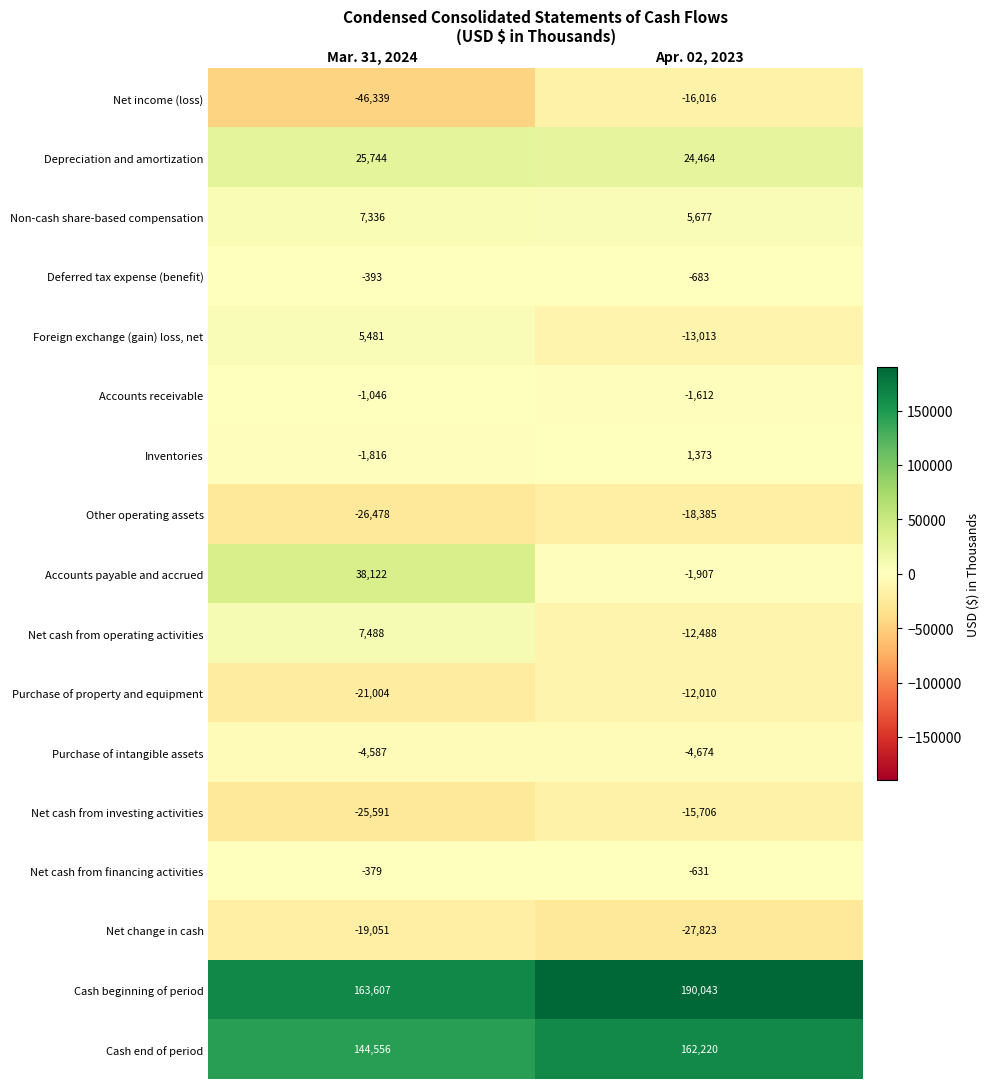

Which label corresponds to the largest value in the chart?

Apr. 02, 2023